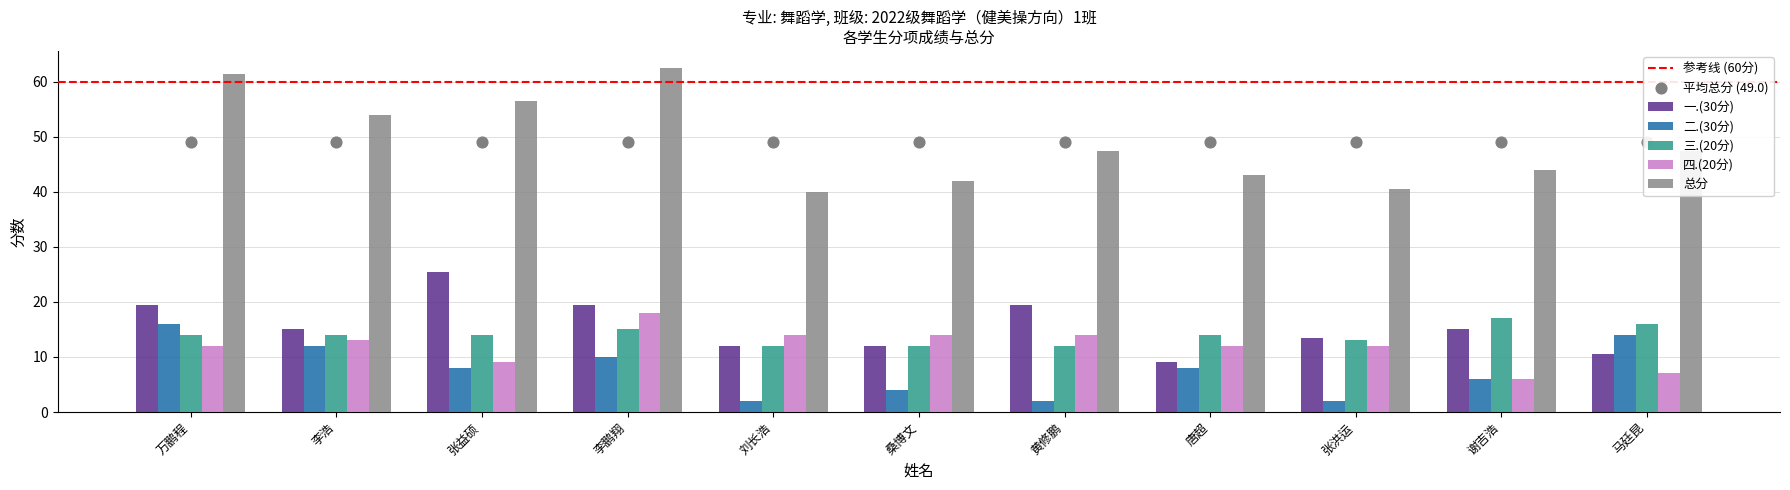

At which category is the sum across all series the highest?

李鹏翔